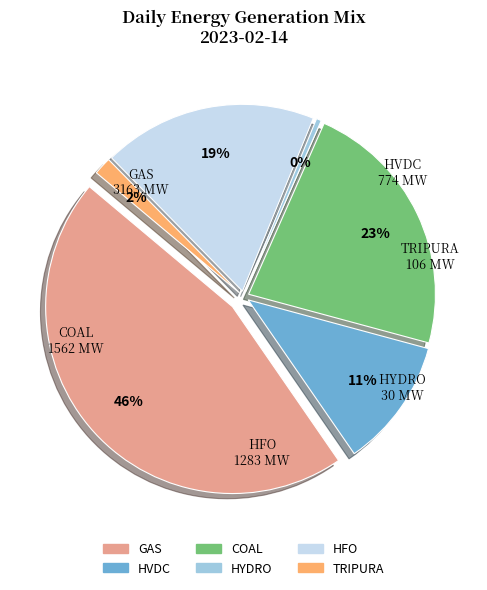

How many slices are in this pie chart?

6